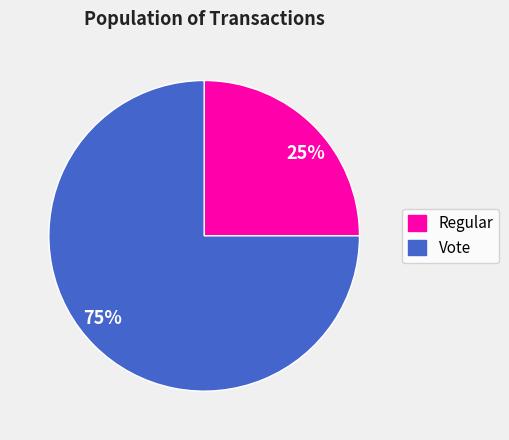

To the nearest percent, what is the combined percentage of Regular and Vote?

100%